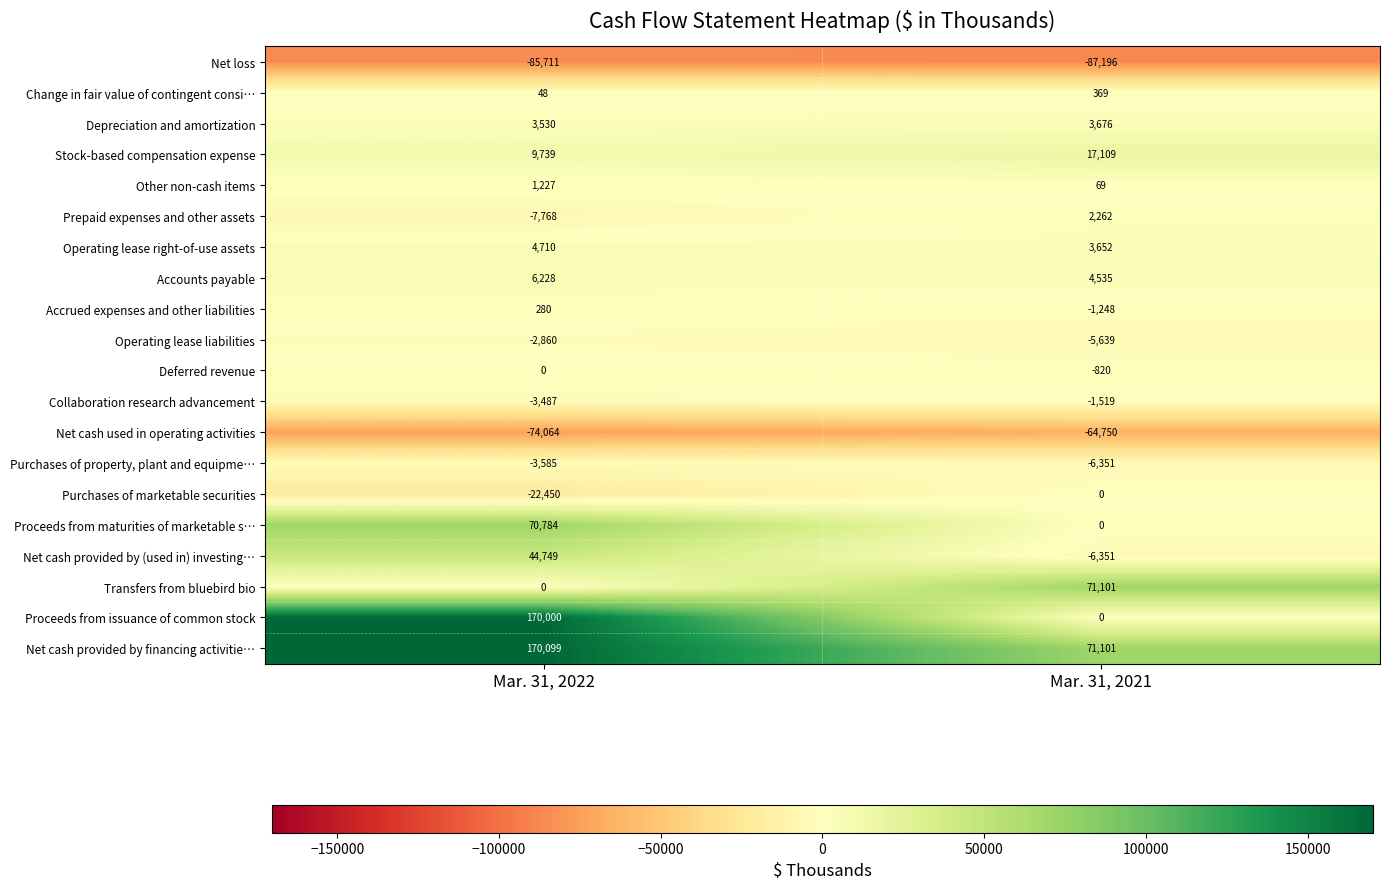

Which series has the largest total across all categories?

Net cash provided by financing activitie…